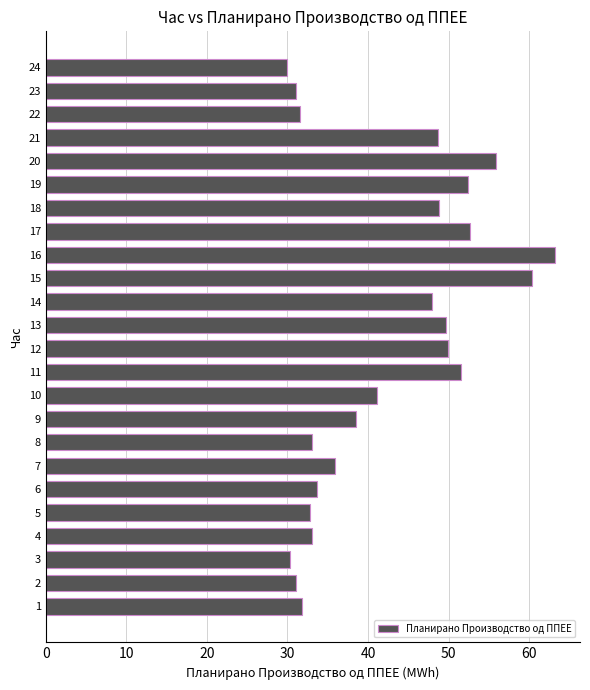

What is the greatest value displayed?

63.2